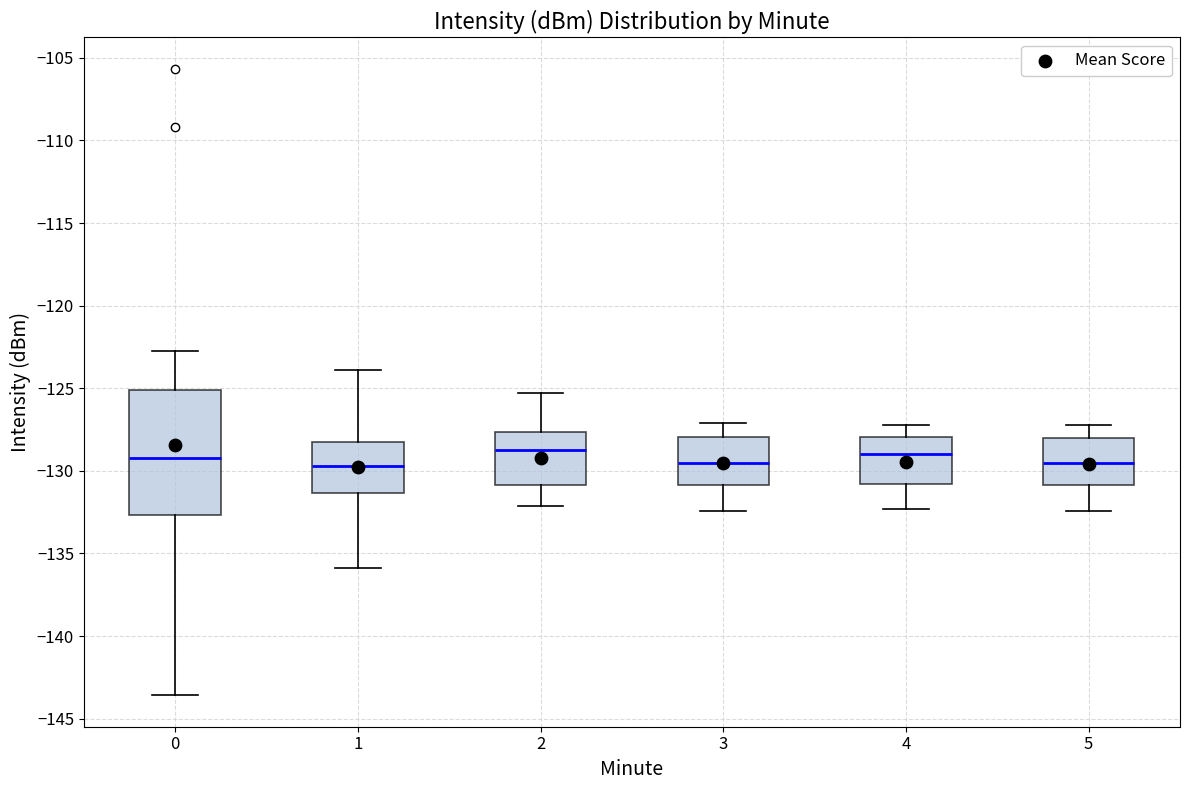

Where does the median line of the box at x = 5 sit on the y-axis? The values are not printed on the chart, so give them approximately, as read against the axis.

-129.5